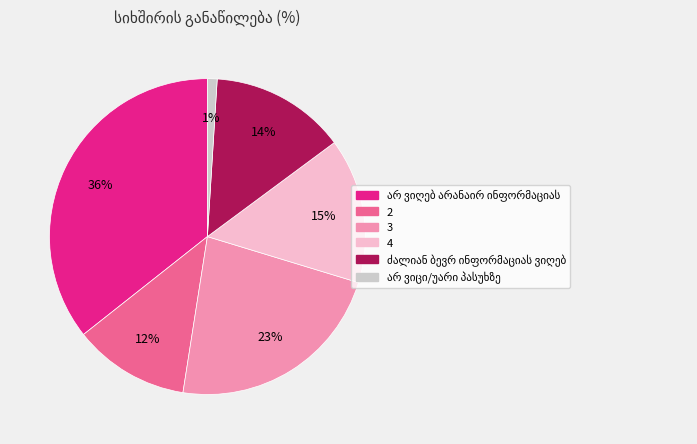

Do 3 and 4 together represent more than half of the pie?

No